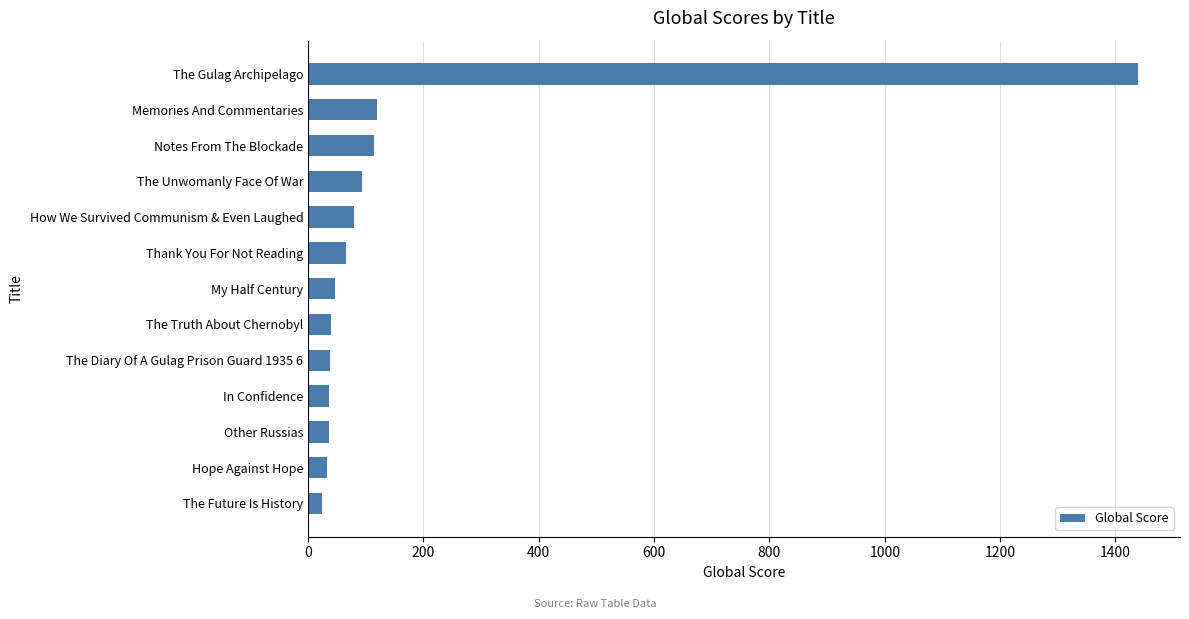

Approximately how many times larger is the value at The Unwomanly Face Of War compared to Thank You For Not Reading?

1.4